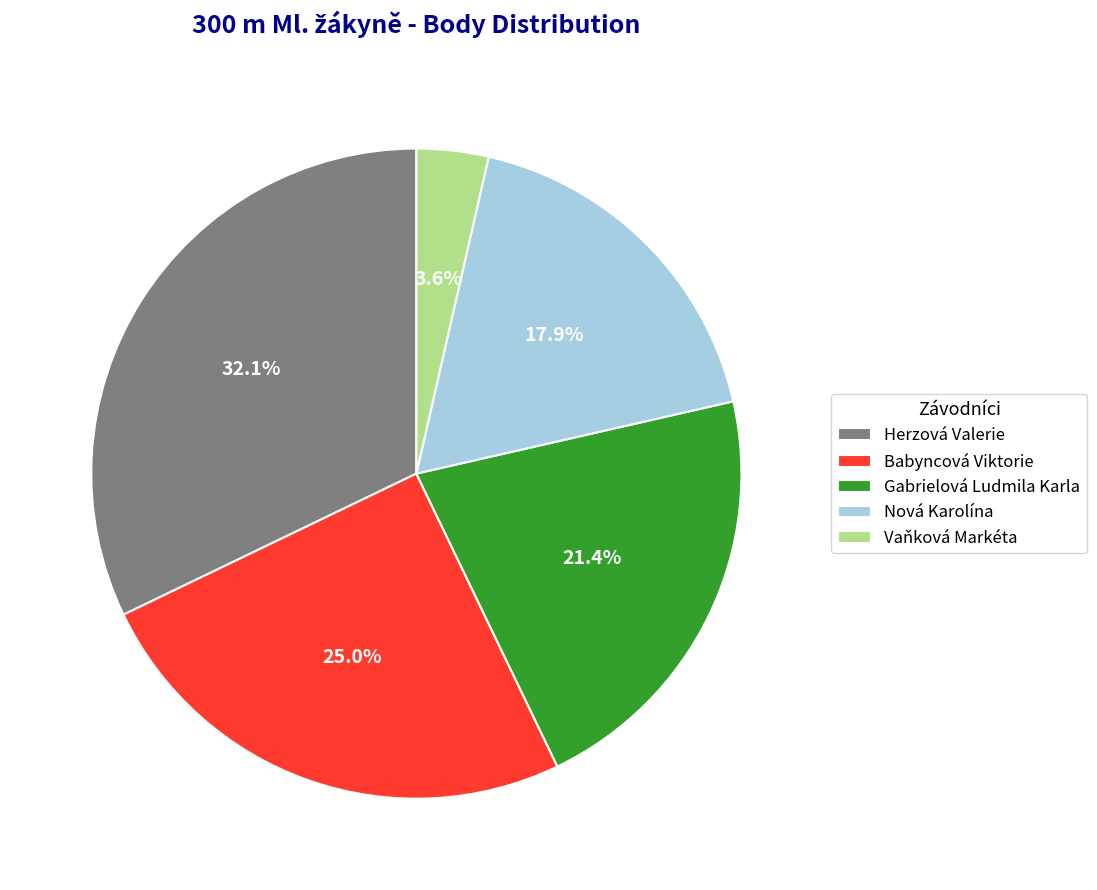

What is the largest slice in the pie chart?

Herzová Valerie